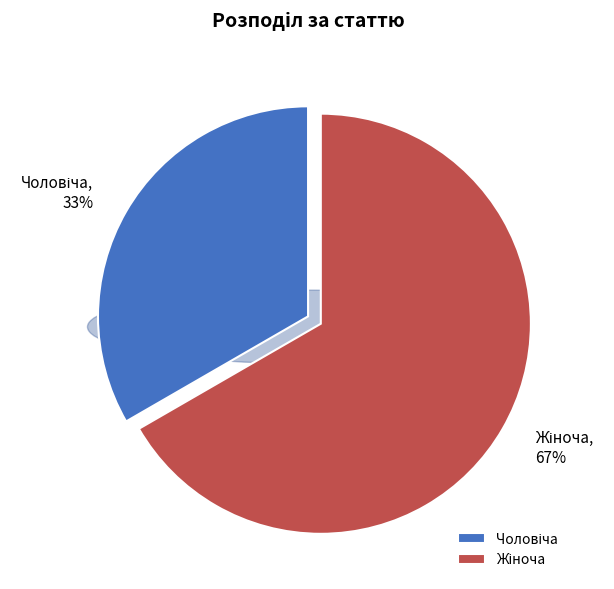

What is the ratio of the value at Жіноча to the value at Чоловіча?

2.0